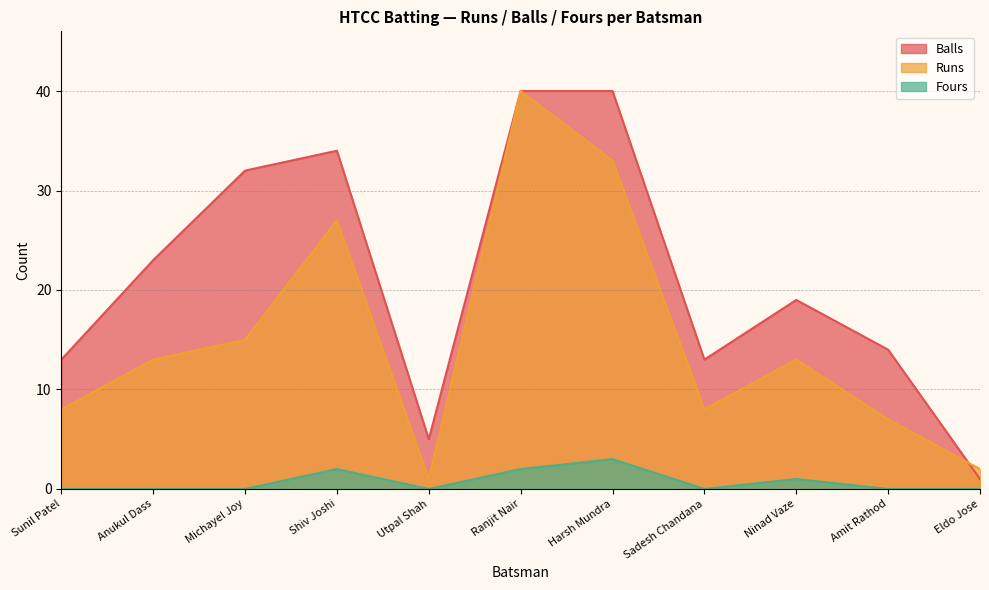

What is the label of the 2nd point from the right?

Amit Rathod